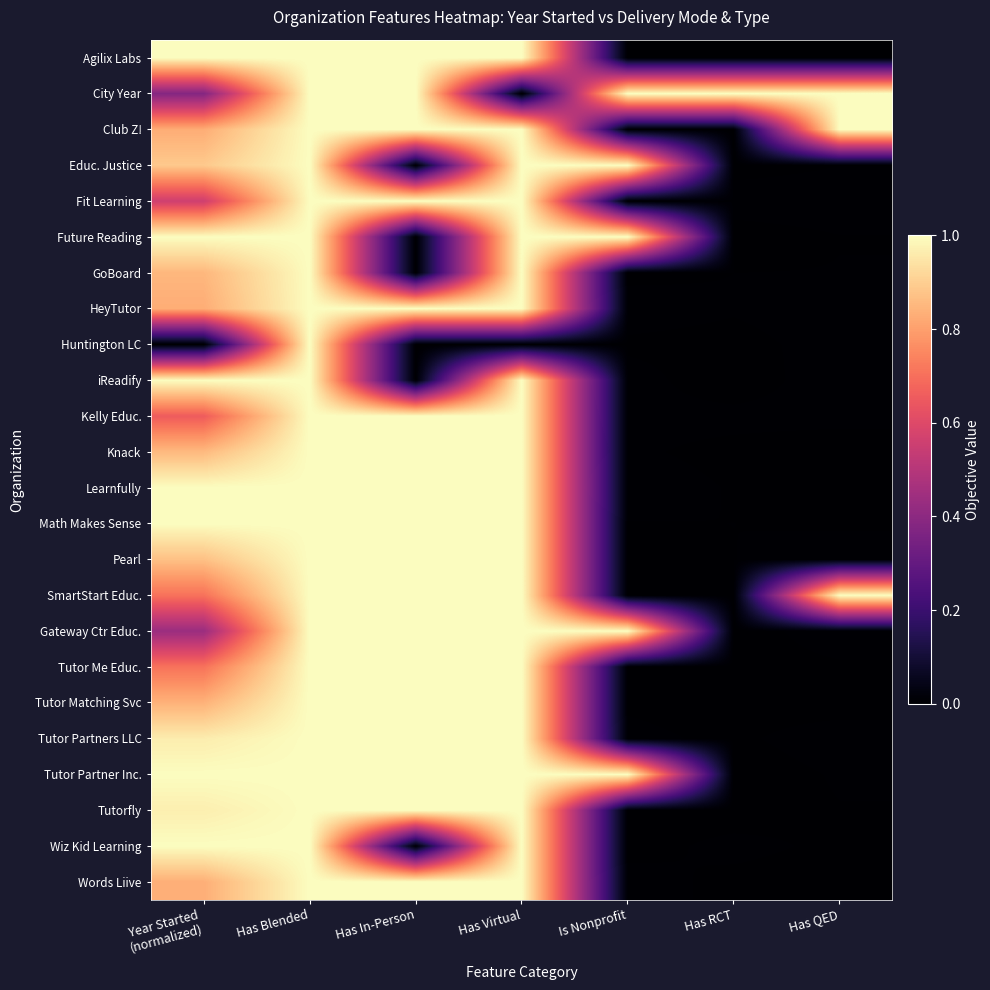

At how many categories does at least one series exceed 0?

7